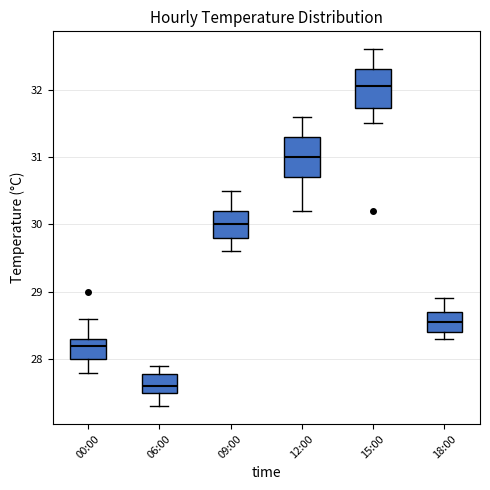

Which box has the lowest median line?

06:00